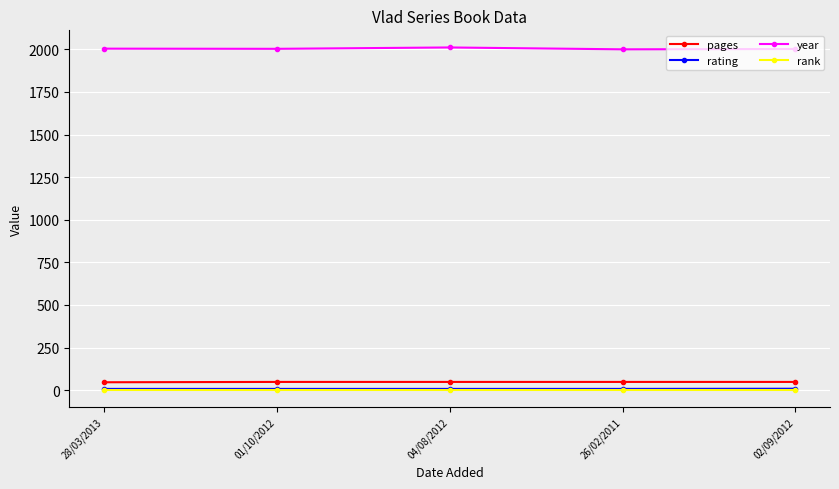

What is the label of the 5th point from the right?

28/03/2013